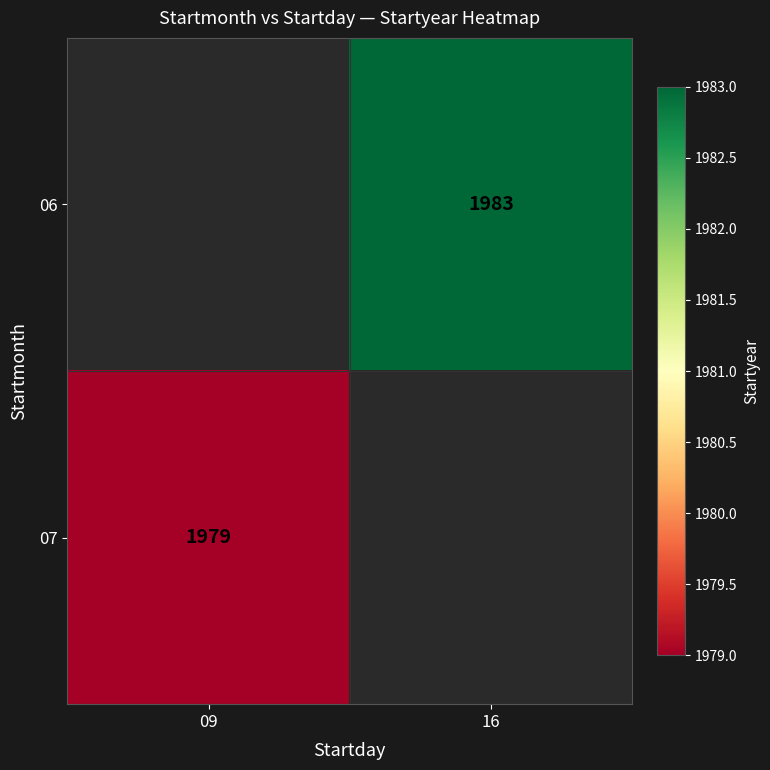

Is the value of 07 at 09 greater than the value of 06 at 16?

No